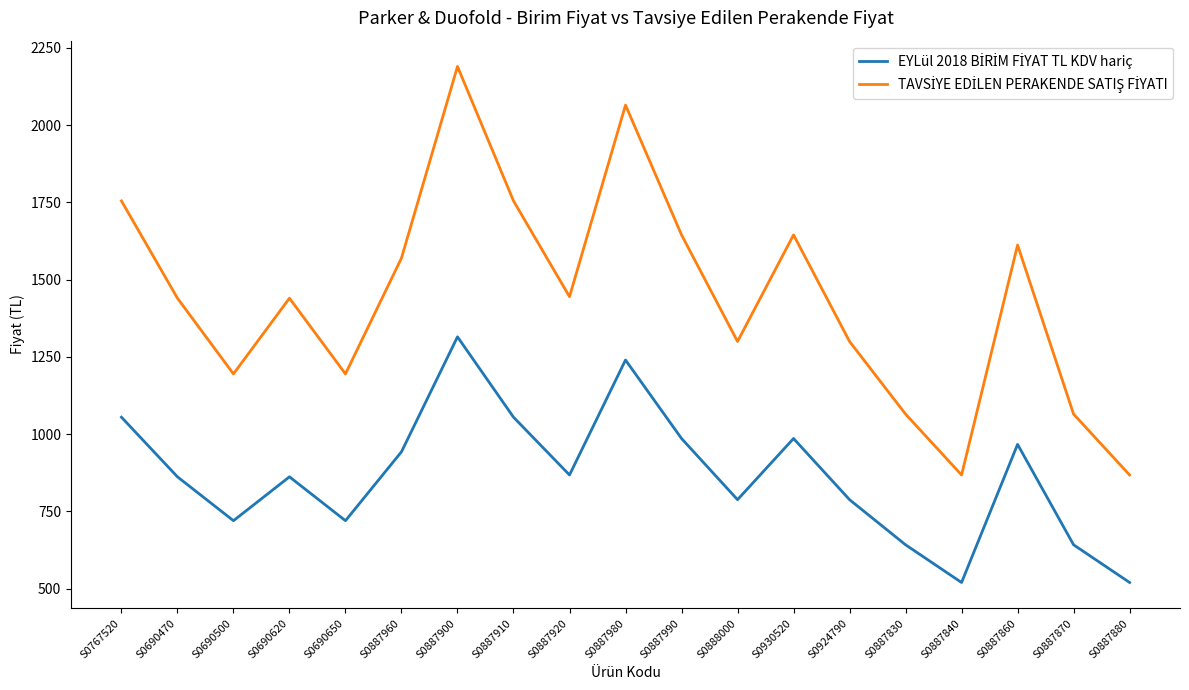

What is the difference between the highest and lowest values at S0887990?

659